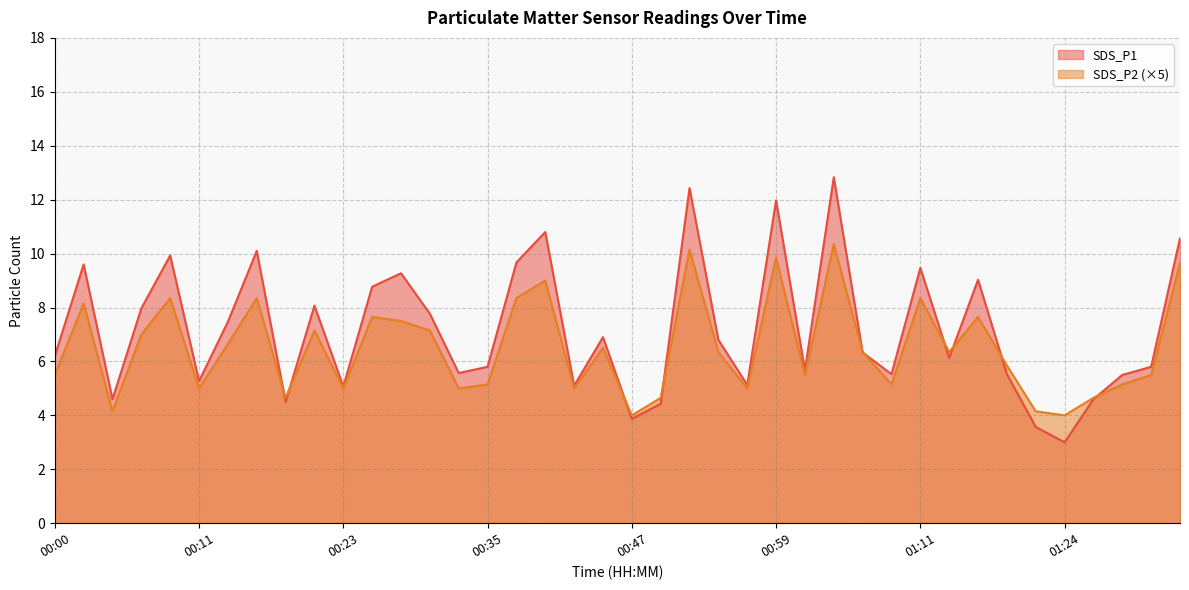

Reading right to left, extract all data points from this chart.

SDS_P1: 01:35=10.6	01:32=5.8	01:30=5.5	01:27=4.6	01:24=3.0	01:22=3.6	01:19=5.5	01:16=9.0	01:14=6.1	01:11=9.5	01:09=5.5	01:06=6.3	01:04=12.8	01:02=5.7	00:59=12.0	00:57=5.1	00:54=6.8	00:52=12.4	00:50=4.4	00:47=3.9	00:45=6.9	00:43=5.1	00:40=10.8	00:38=9.7	00:35=5.8	00:33=5.6	00:31=7.8	00:28=9.3	00:26=8.8	00:23=5.1	00:21=8.1	00:19=4.5	00:16=10.1	00:14=7.5	00:11=5.3	00:09=9.9	00:07=8.0	00:04=4.6	00:02=9.6	00:00=6.2
SDS_P2: 01:35=9.7	01:32=5.5	01:30=5.2	01:27=4.7	01:24=4.0	01:22=4.1	01:19=5.8	01:16=7.7	01:14=6.3	01:11=8.3	01:09=5.2	01:06=6.3	01:04=10.3	01:02=5.5	00:59=9.8	00:57=5.0	00:54=6.3	00:52=10.1	00:50=4.7	00:47=4.0	00:45=6.5	00:43=5.0	00:40=9.0	00:38=8.3	00:35=5.2	00:33=5.0	00:31=7.1	00:28=7.5	00:26=7.7	00:23=5.0	00:21=7.1	00:19=4.7	00:16=8.3	00:14=6.7	00:11=5.0	00:09=8.3	00:07=7.0	00:04=4.1	00:02=8.1	00:00=5.5